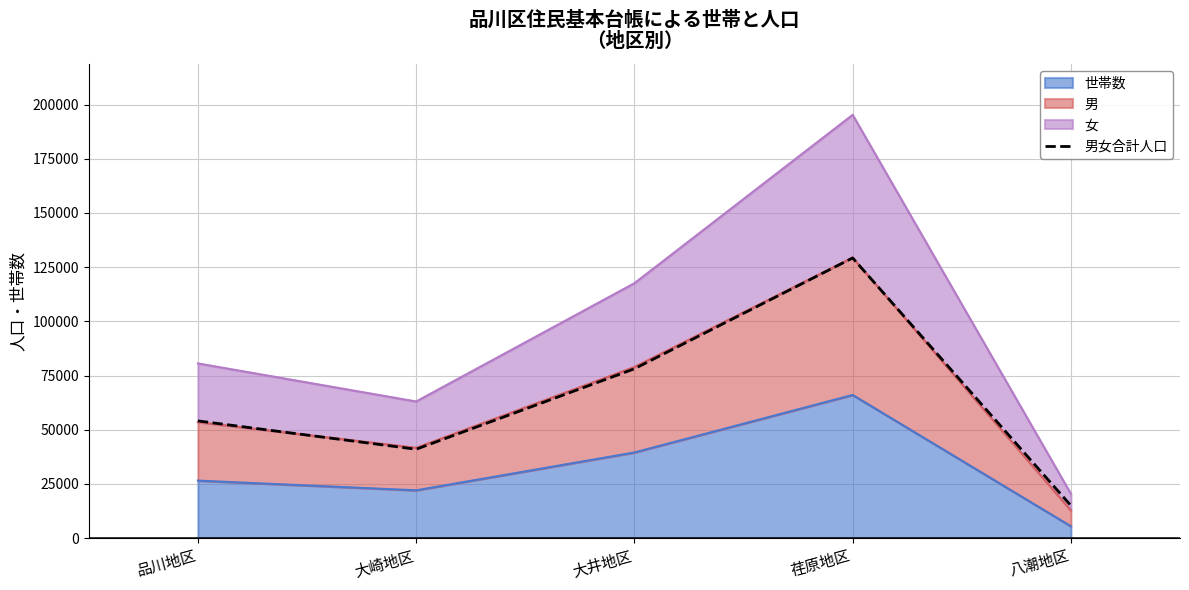

How many interior local peaks (higher than both neighbors) does the data have?

1